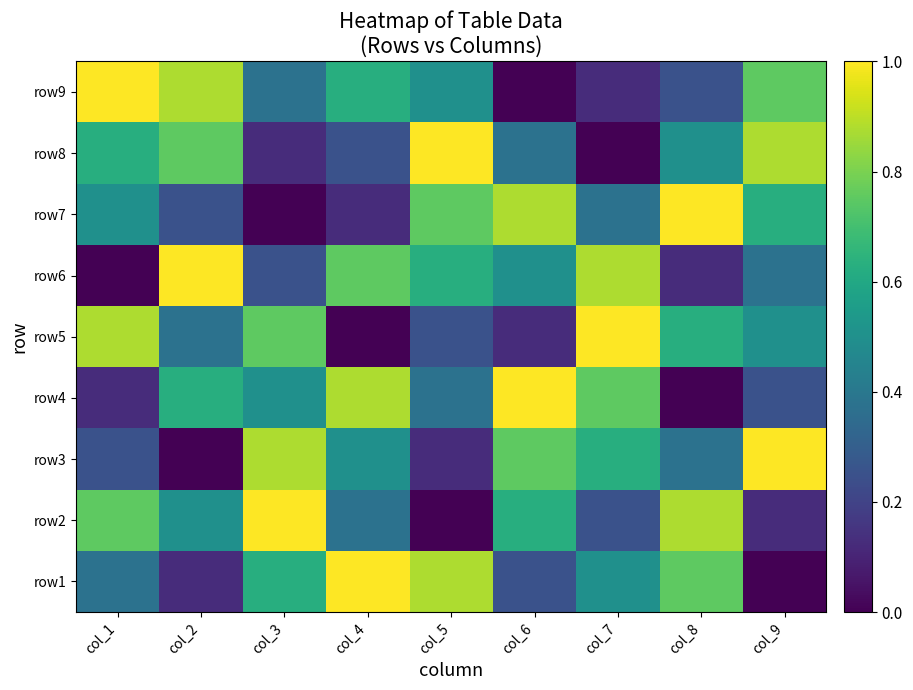

Reading left to right, list all the values displayed in this chart.

row1: col_1=0.4	col_2=0.1	col_3=0.6	col_4=1.0	col_5=0.9	col_6=0.2	col_7=0.5	col_8=0.8	col_9=0.0
row2: col_1=0.8	col_2=0.5	col_3=1.0	col_4=0.4	col_5=0.0	col_6=0.6	col_7=0.2	col_8=0.9	col_9=0.1
row3: col_1=0.2	col_2=0.0	col_3=0.9	col_4=0.5	col_5=0.1	col_6=0.8	col_7=0.6	col_8=0.4	col_9=1.0
row4: col_1=0.1	col_2=0.6	col_3=0.5	col_4=0.9	col_5=0.4	col_6=1.0	col_7=0.8	col_8=0.0	col_9=0.2
row5: col_1=0.9	col_2=0.4	col_3=0.8	col_4=0.0	col_5=0.2	col_6=0.1	col_7=1.0	col_8=0.6	col_9=0.5
row6: col_1=0.0	col_2=1.0	col_3=0.2	col_4=0.8	col_5=0.6	col_6=0.5	col_7=0.9	col_8=0.1	col_9=0.4
row7: col_1=0.5	col_2=0.2	col_3=0.0	col_4=0.1	col_5=0.8	col_6=0.9	col_7=0.4	col_8=1.0	col_9=0.6
row8: col_1=0.6	col_2=0.8	col_3=0.1	col_4=0.2	col_5=1.0	col_6=0.4	col_7=0.0	col_8=0.5	col_9=0.9
row9: col_1=1.0	col_2=0.9	col_3=0.4	col_4=0.6	col_5=0.5	col_6=0.0	col_7=0.1	col_8=0.2	col_9=0.8